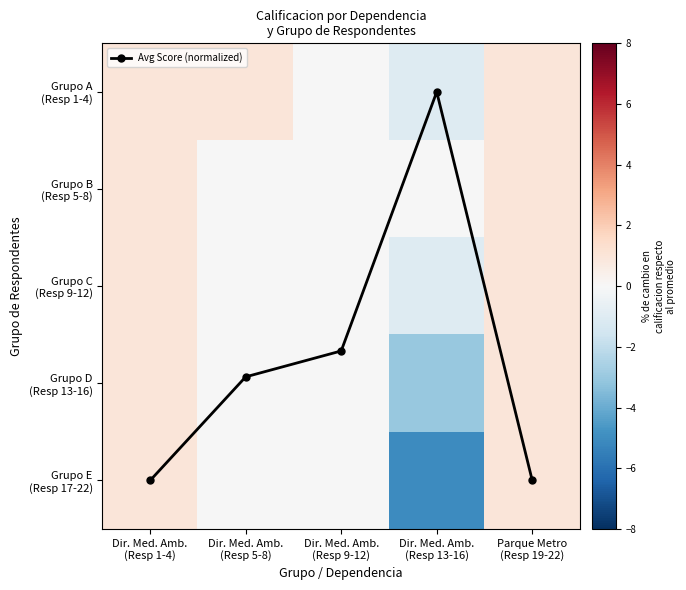

Is it true that Grupo D (Resp 13-16) equals -3.0 at Dir. Med. Amb. (Resp 13-16)?

True